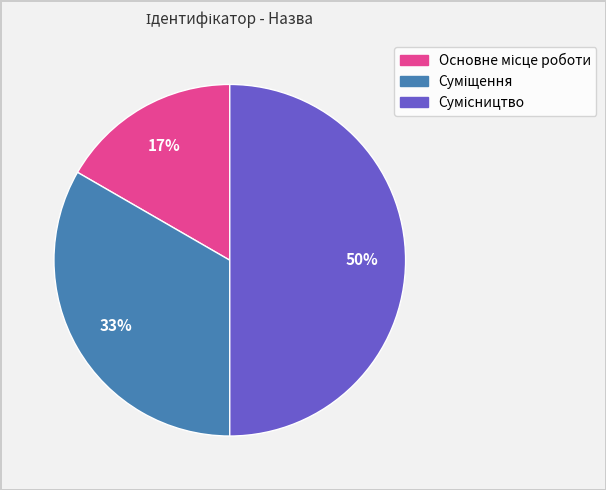

To the nearest percent, what is the difference between the largest and smallest slice percentages?

33%